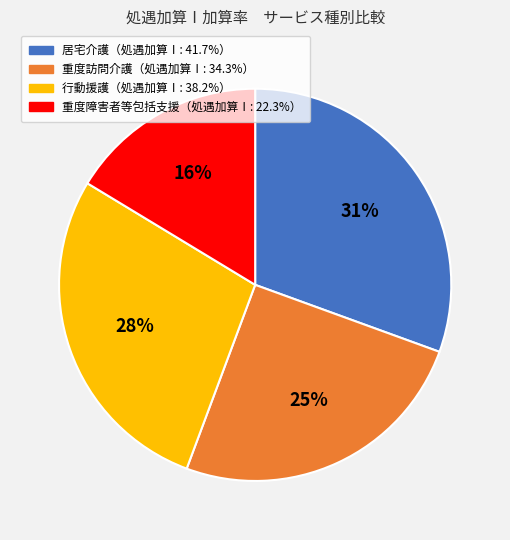

Is there a majority slice in this chart?

No